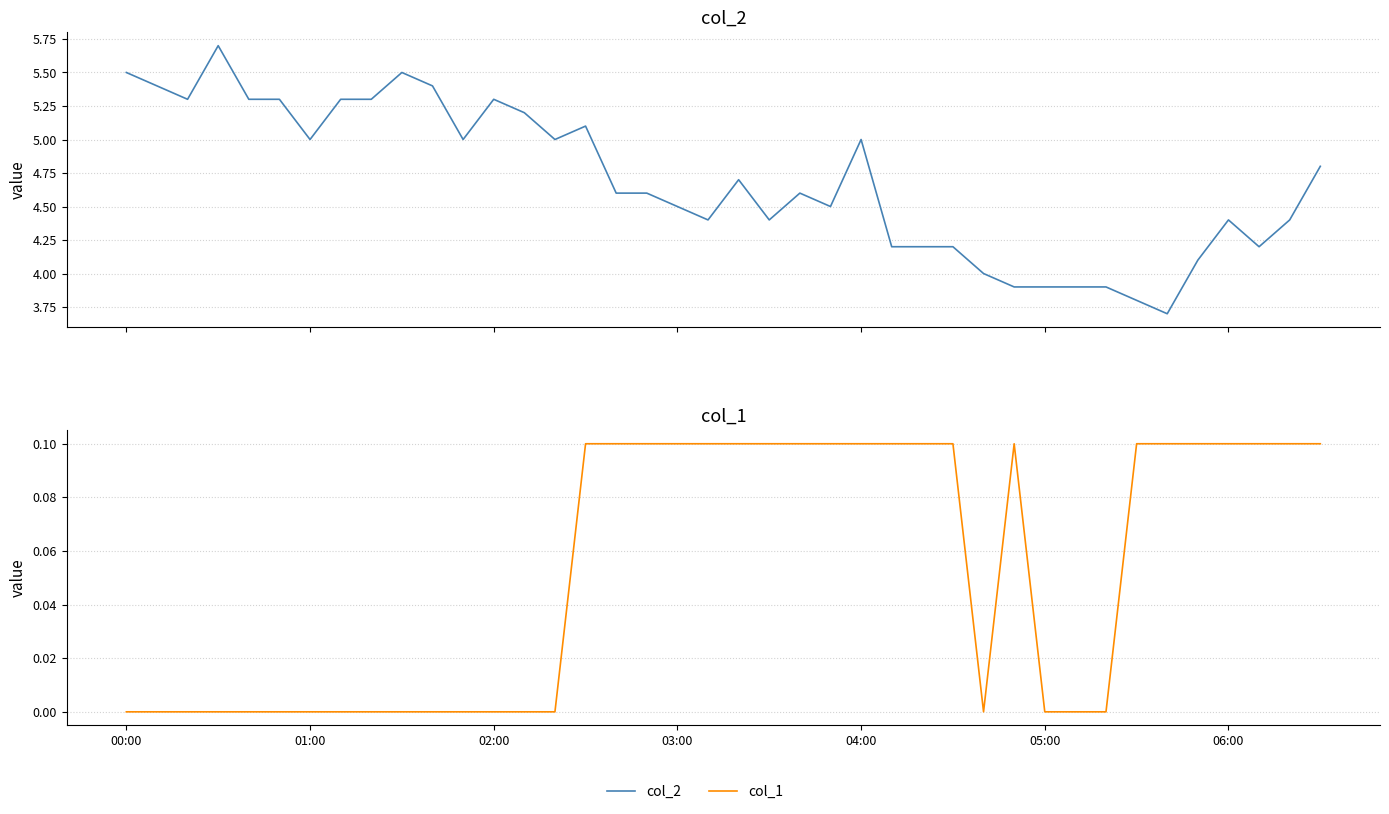

Reading right to left, what are all the values shown in this chart?

col_2: 4.8	4.4	4.2	4.4	4.1	3.7	3.8	3.9	3.9	3.9	3.9	4.0	4.2	4.2	4.2	5.0	4.5	4.6	4.4	4.7	4.4	4.5	4.6	4.6	5.1	5.0	5.2	5.3	5.0	5.4	5.5	5.3	5.3	5.0	5.3	5.3	5.7	5.3	5.4	5.5
col_1: 0.1	0.1	0.1	0.1	0.1	0.1	0.1	0.0	0.0	0.0	0.1	0.0	0.1	0.1	0.1	0.1	0.1	0.1	0.1	0.1	0.1	0.1	0.1	0.1	0.1	0.0	0.0	0.0	0.0	0.0	0.0	0.0	0.0	0.0	0.0	0.0	0.0	0.0	0.0	0.0